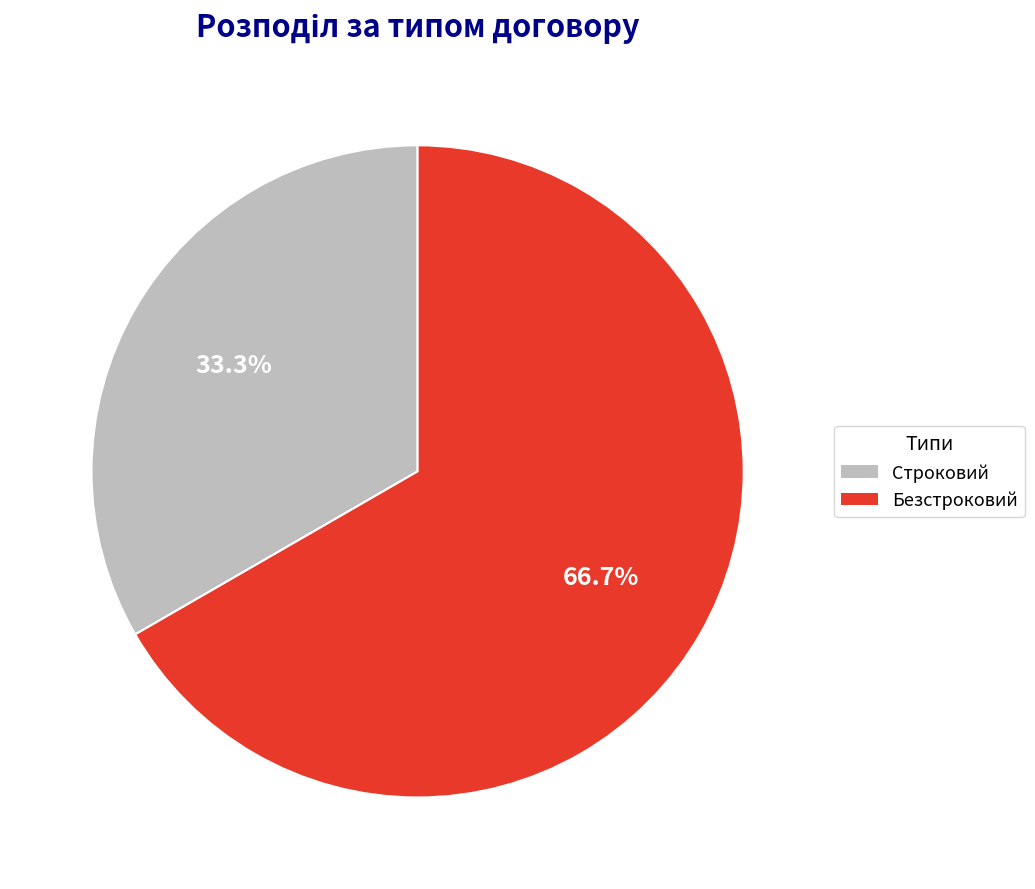

What is the ratio of the value at Безстроковий to the value at Строковий?

2.0